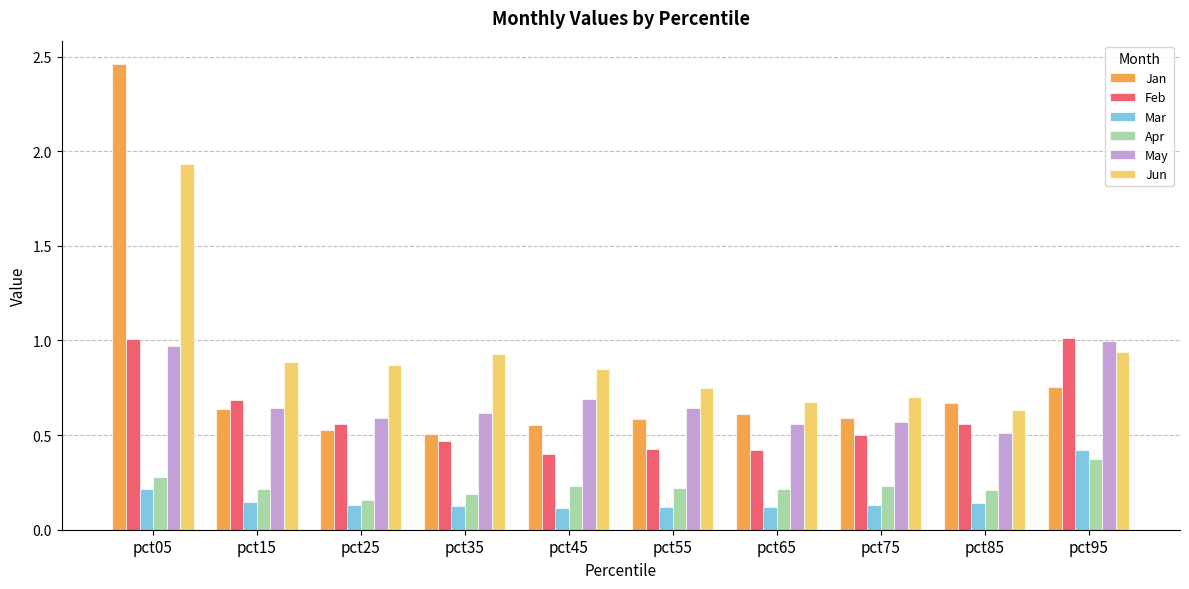

The Mar series shows 0.3 at pct05. True or false?

False